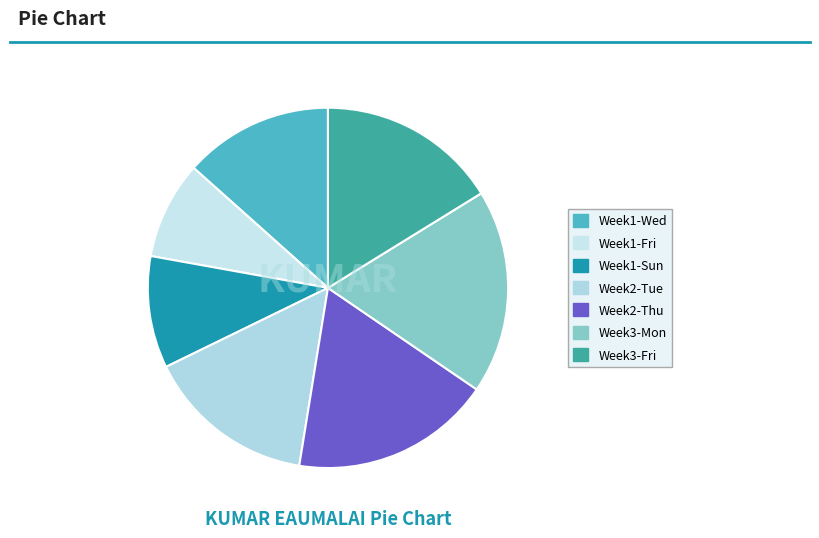

How many slices are in this pie chart?

7